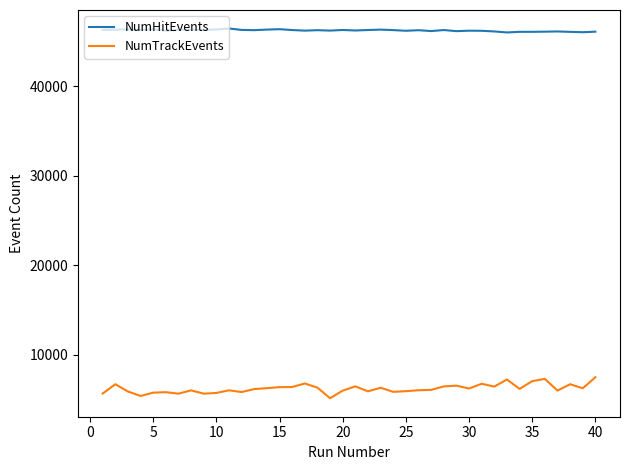

Rank the series by their maximum value, from highest to lowest.

NumHitEvents, NumTrackEvents